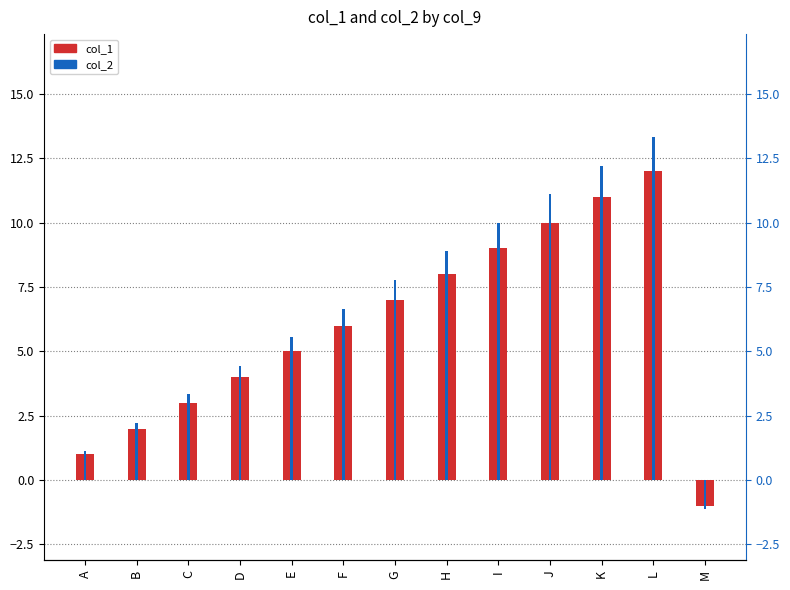

The col_1 series shows 12.0 at L. True or false?

True